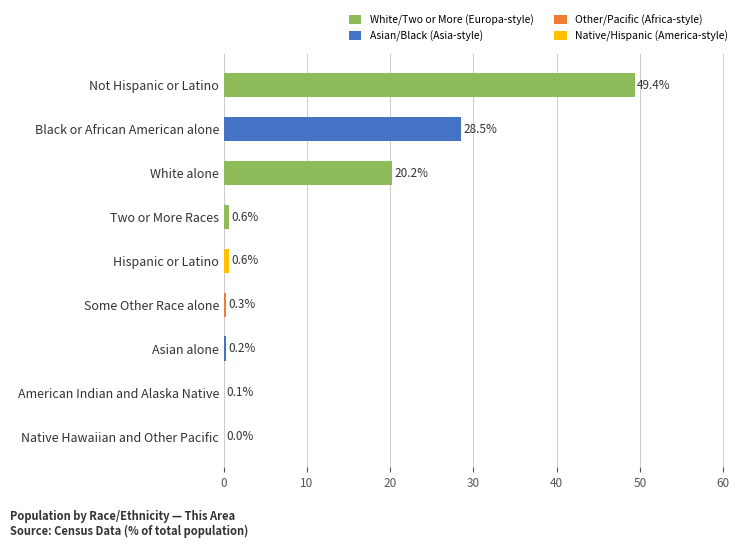

The chart shows a value of 0.6 at Two or More Races. True or false?

True